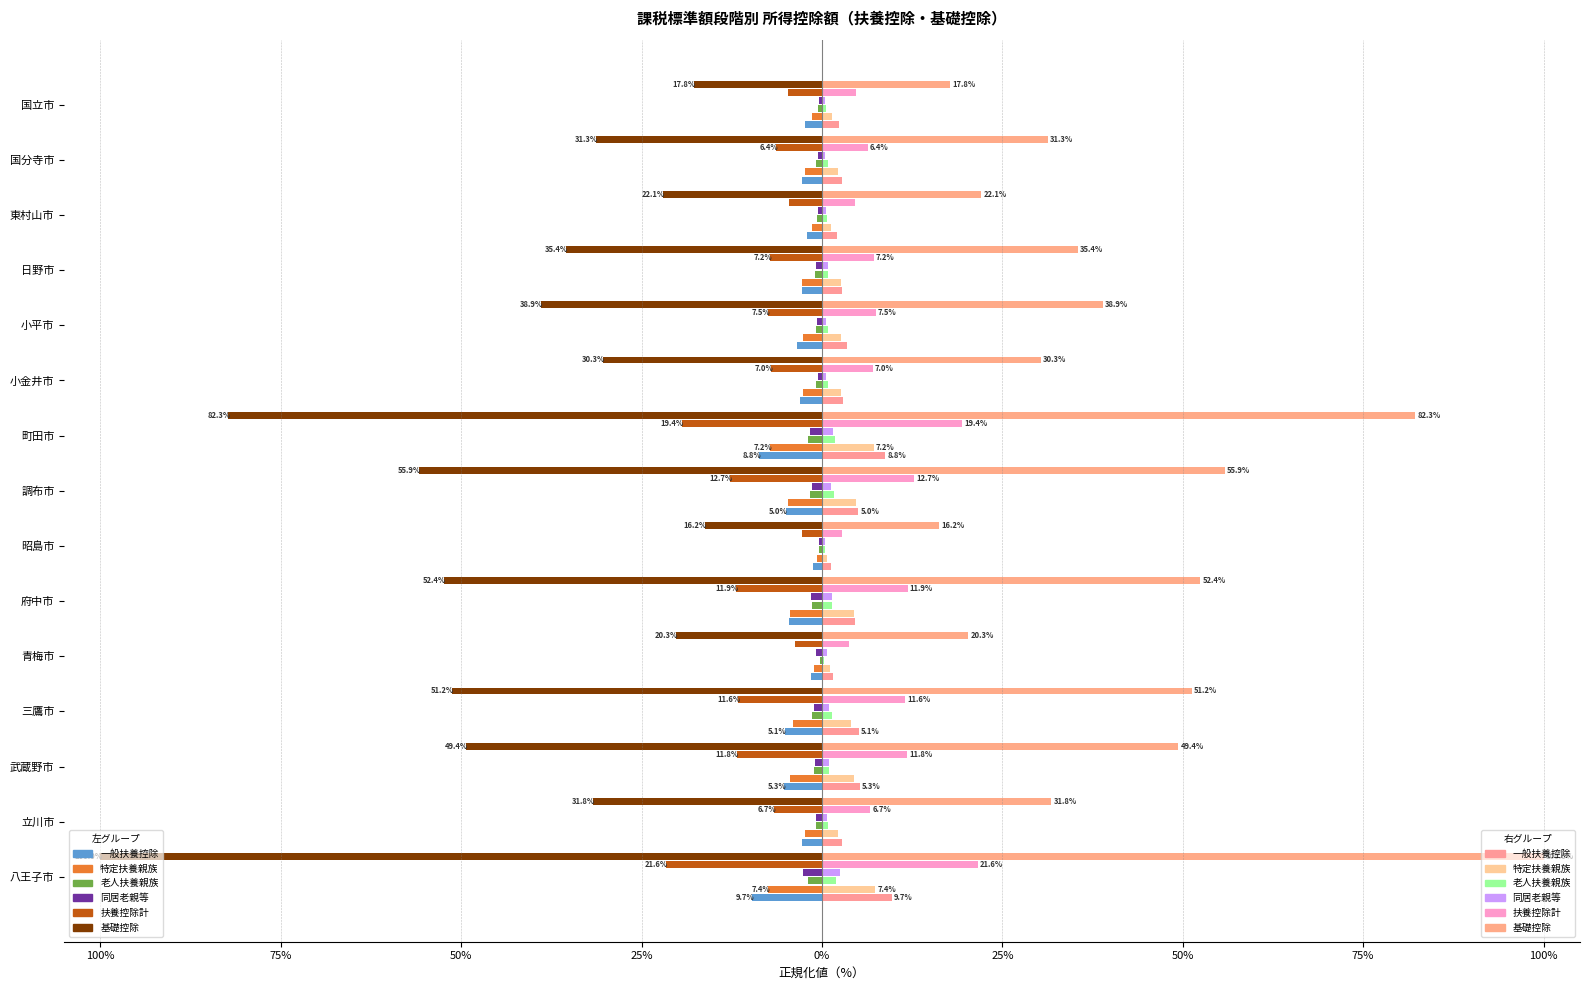

Is it true that 一般扶養控除 equals -1.3 at 小金井市?

False